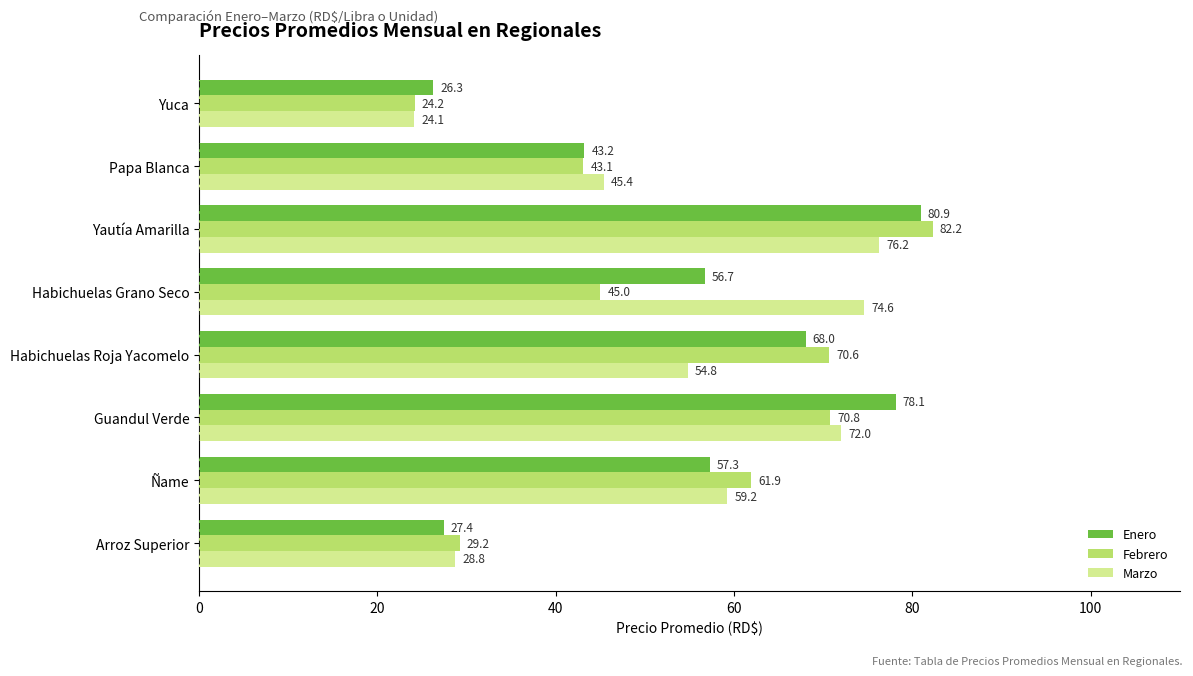

What is the difference between the highest and lowest values at Papa Blanca?

2.3